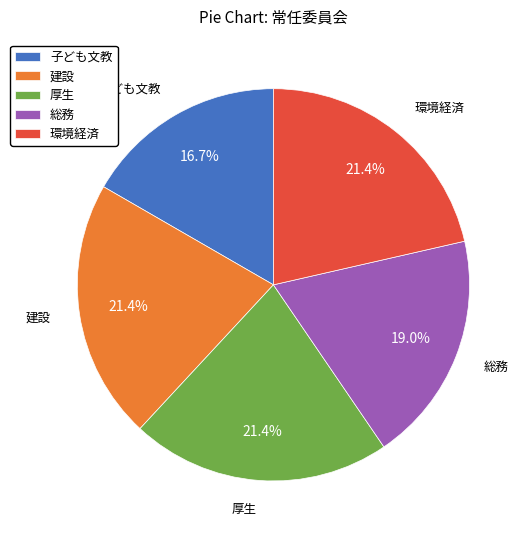

Is the sum of 子ども文教 and 厚生 greater than half?

No